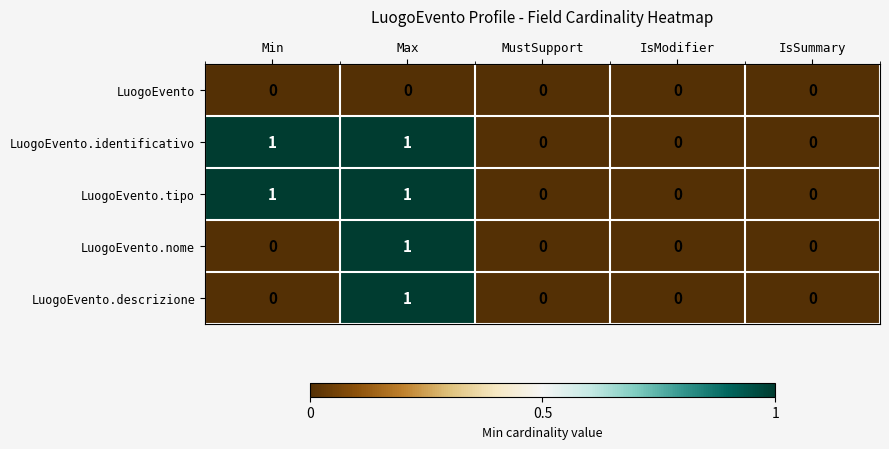

True or false: LuogoEvento.identificativo has a value of 0 at IsModifier.

True